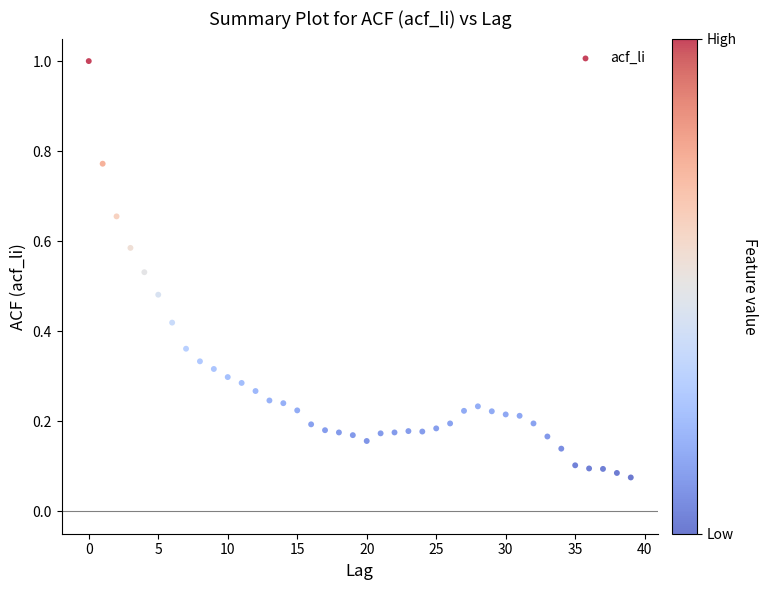

What is the range of Y values (max minus min)?

0.9